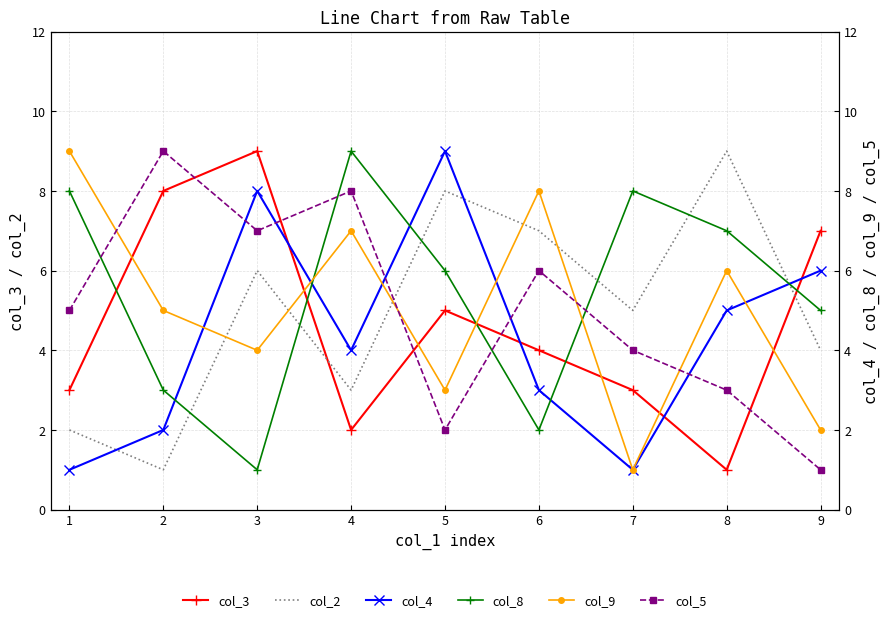

What are all the series names shown in the legend?

col_3, col_2, col_4, col_8, col_9, col_5